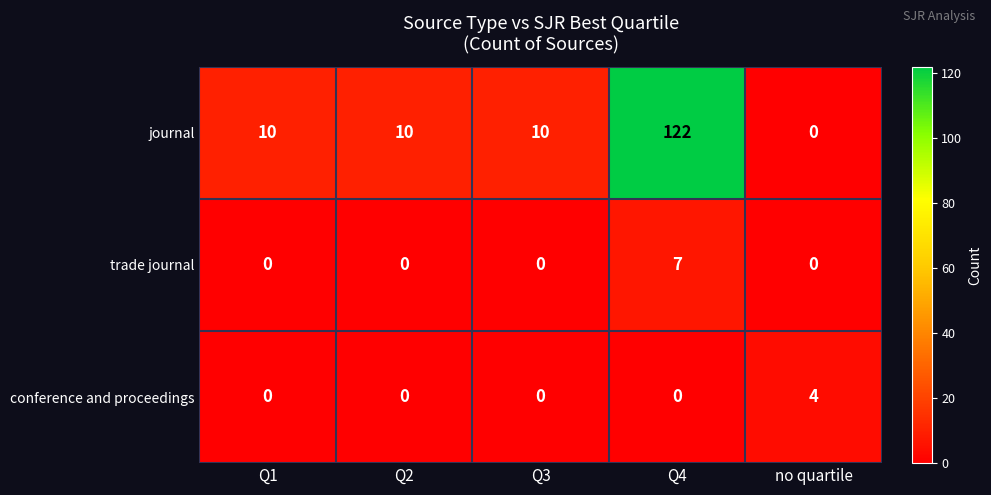

How many data points in trade journal are above 0?

1